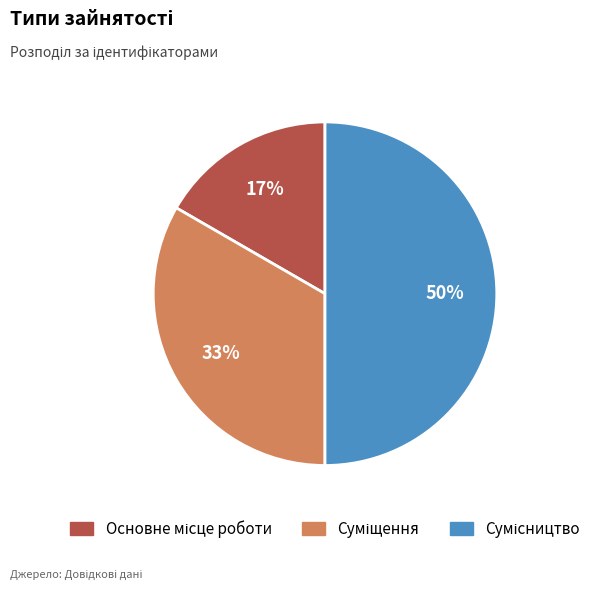

To the nearest percent, what is the difference between the largest and smallest slice percentages?

33%